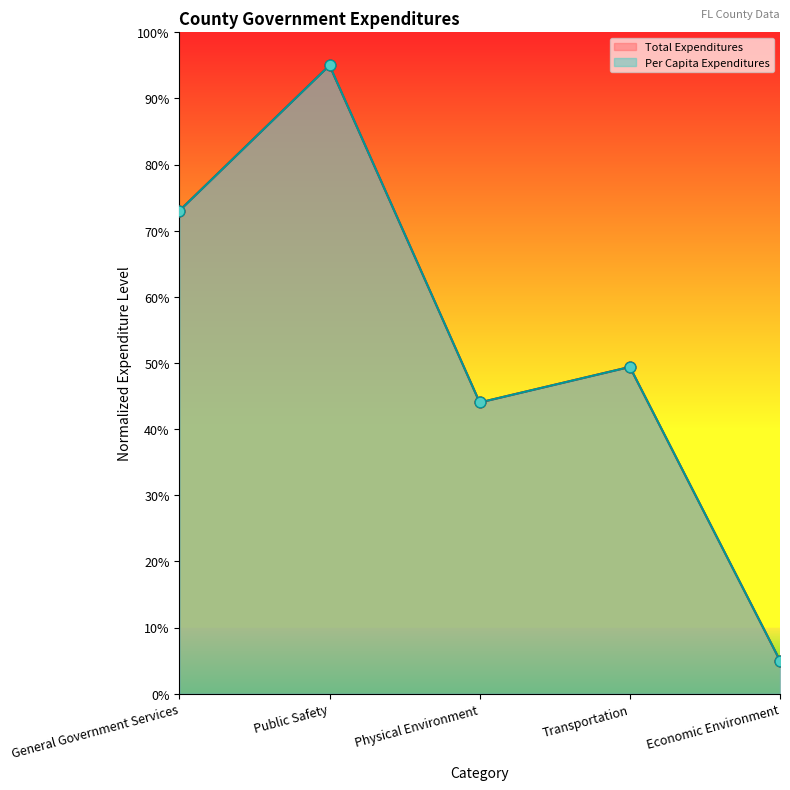

Which series has the largest Y range (max minus min)?

Total Expenditures